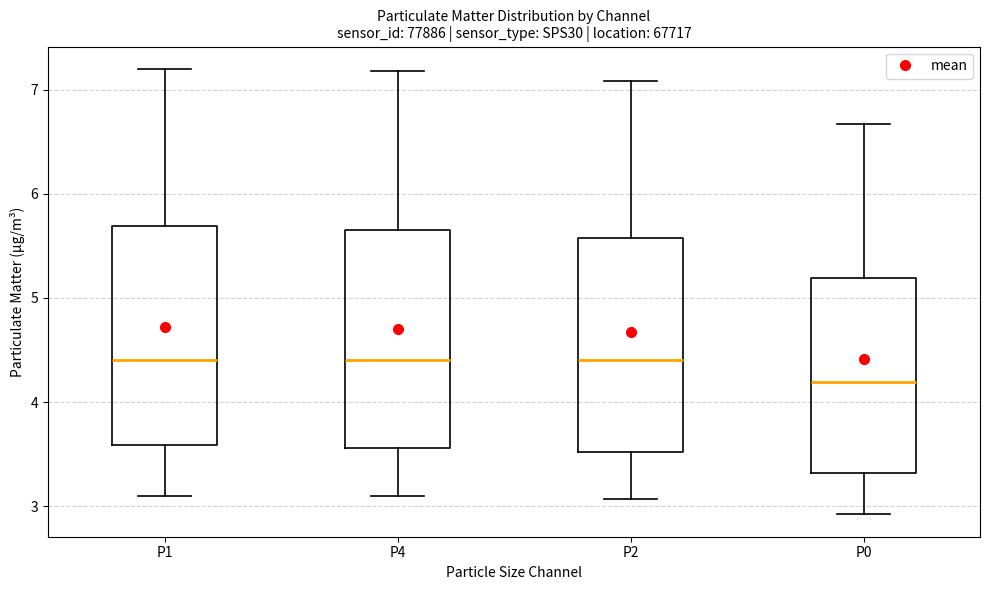

Reading left to right, read every box against the y-axis: the position of its median line, the range the box covers, and the ends of its whiskers. The values are not printed on the chart, so give them approximately, as read against the axis.

P1: median 4.4, box 3.6 to 5.7, whiskers 3.1 to 7.2
P4: median 4.4, box 3.6 to 5.7, whiskers 3.1 to 7.2
P2: median 4.4, box 3.5 to 5.6, whiskers 3.1 to 7.1
P0: median 4.2, box 3.3 to 5.2, whiskers 2.9 to 6.7